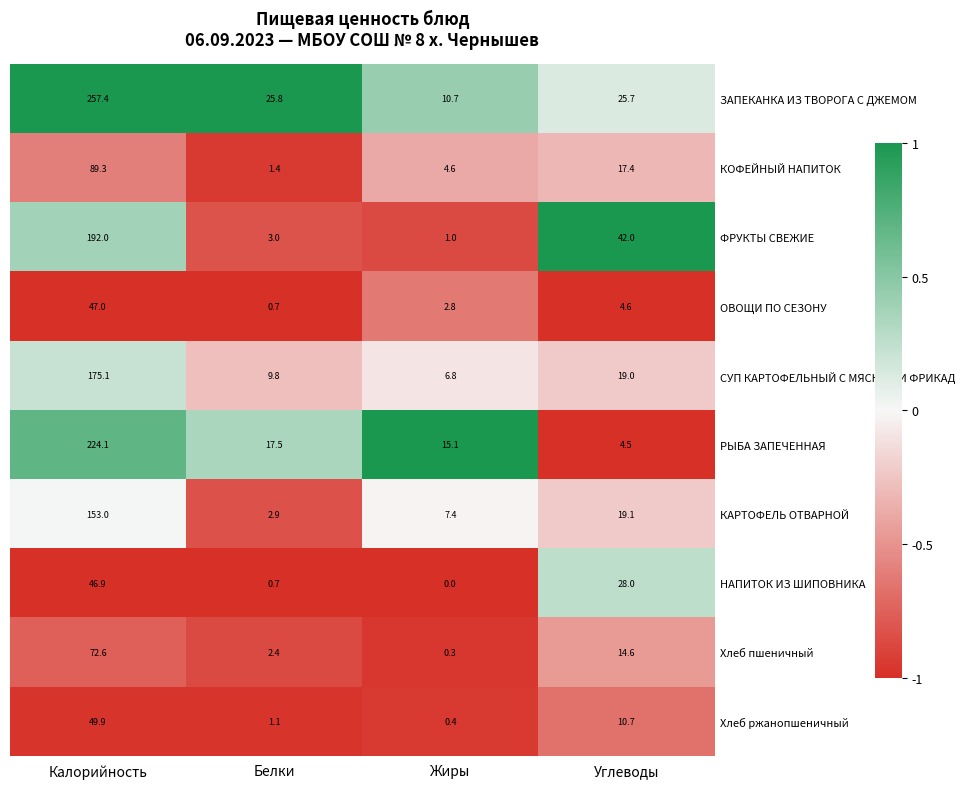

At how many categories does at least one series exceed 0?

4